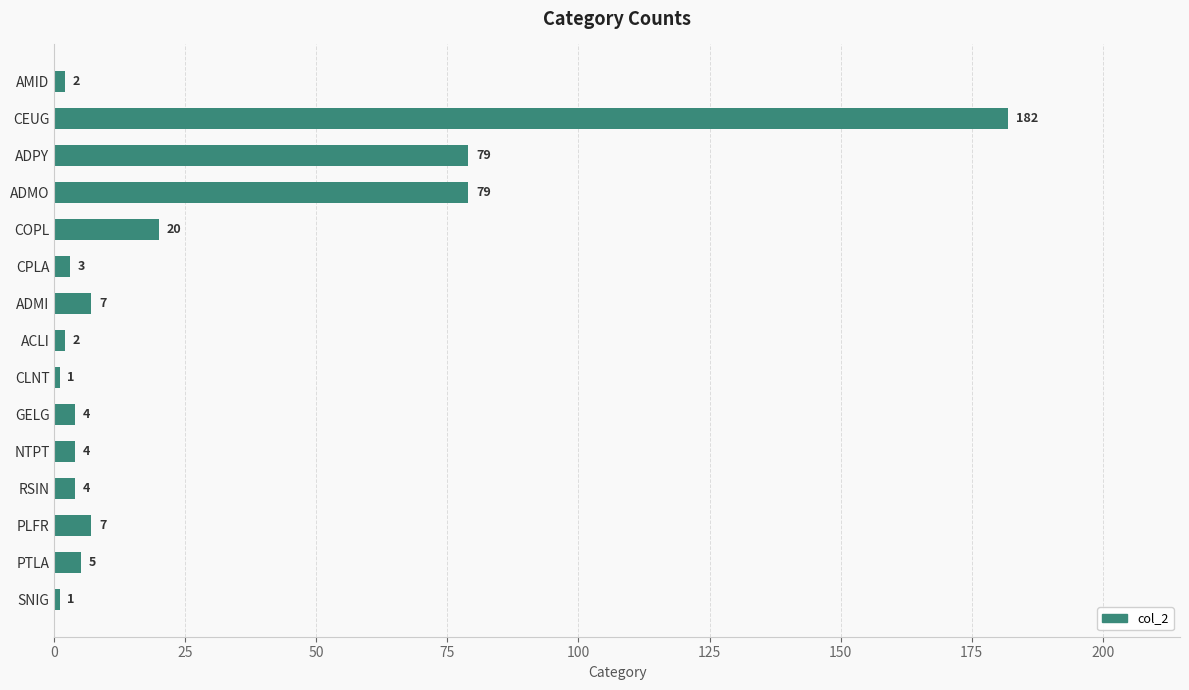

What is the difference between the maximum and minimum values?

181